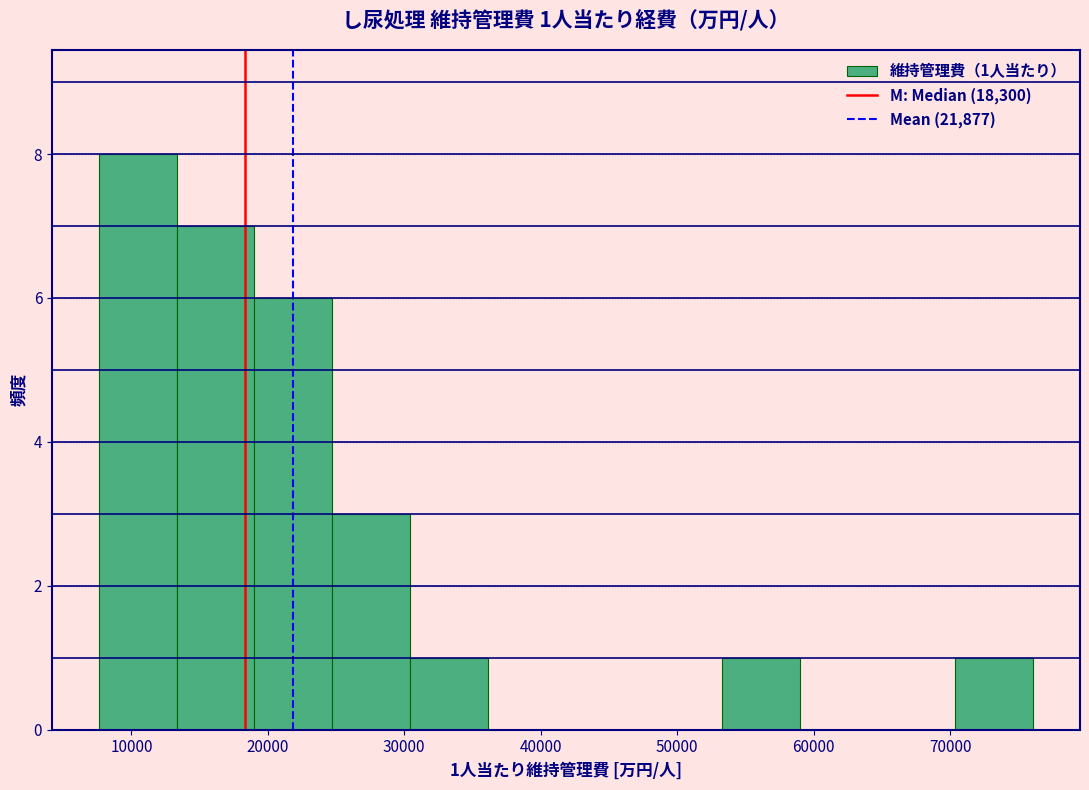

Which range on the x-axis has the tallest bar?

8000 to 13000